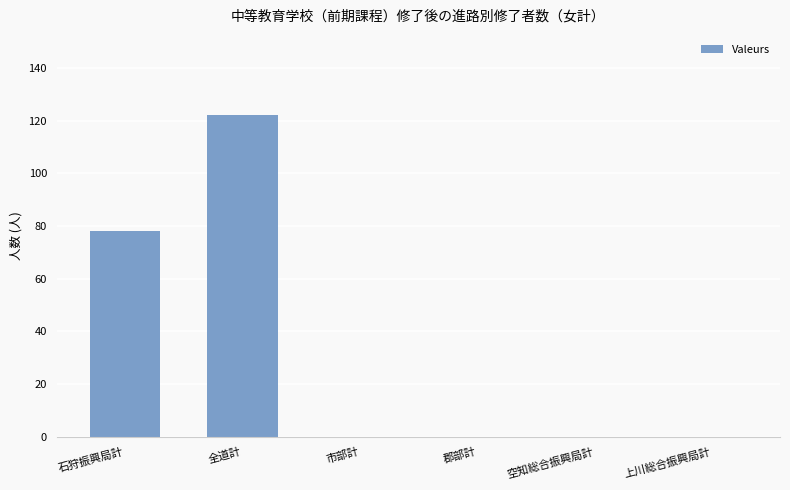

How many categories are shown in the chart?

6